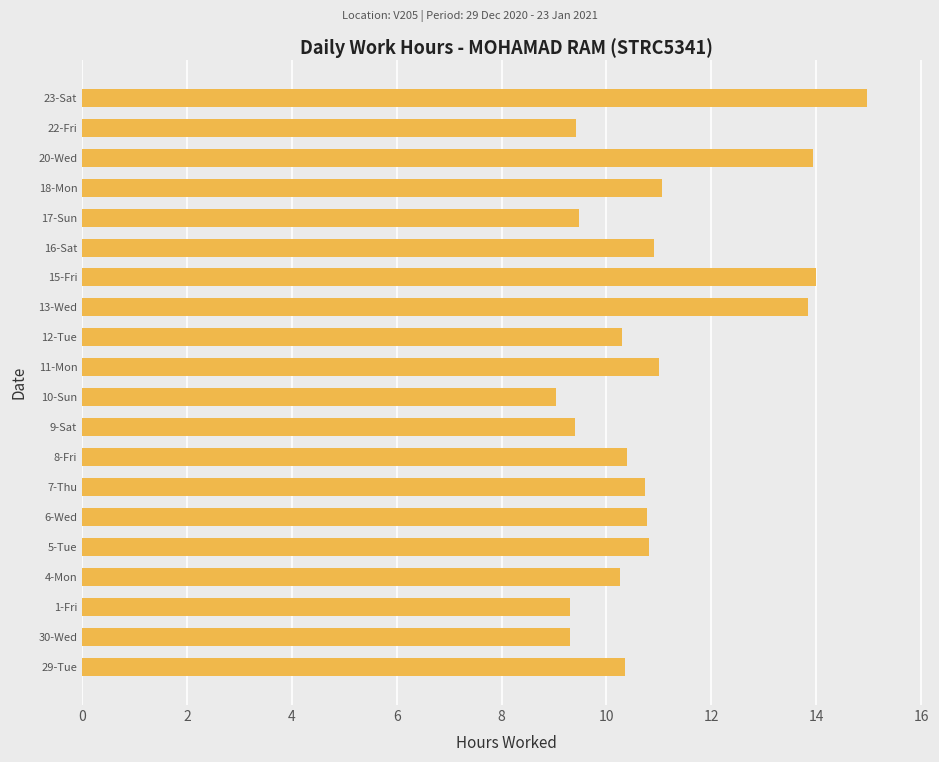

True or false: the data shows 2.0 at 1-Fri.

False